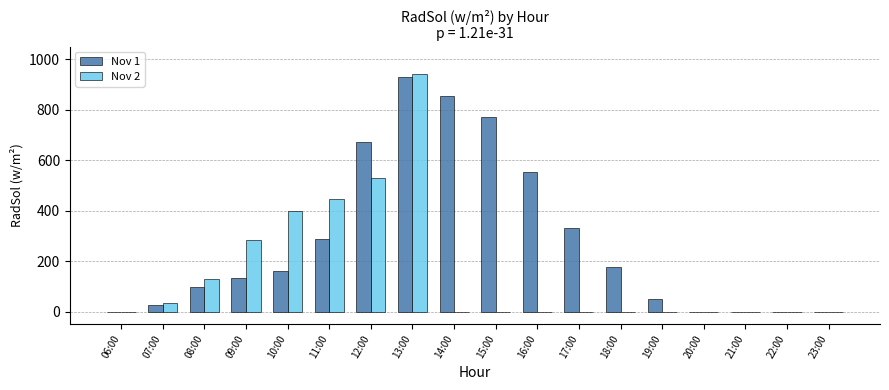

At which label does Nov 2 reach its peak?

13:00